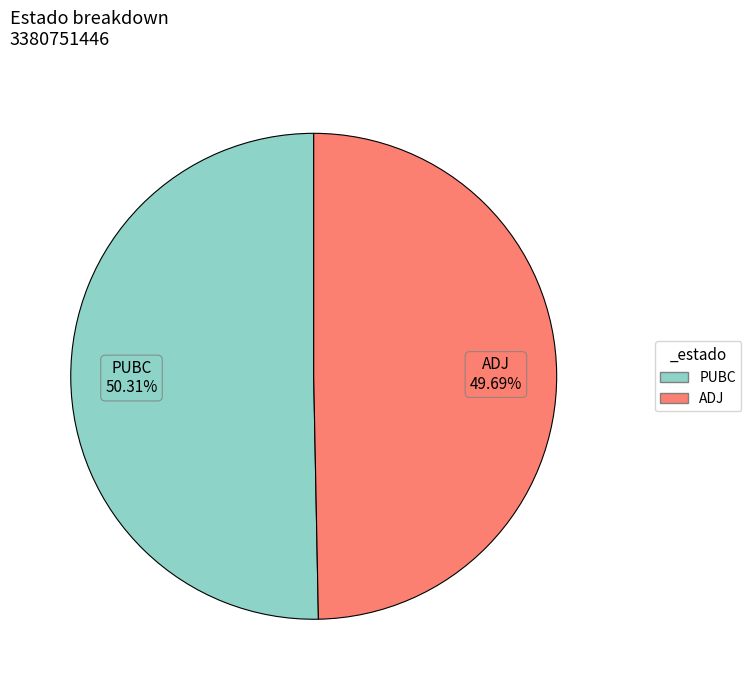

How many slices are in this pie chart?

2